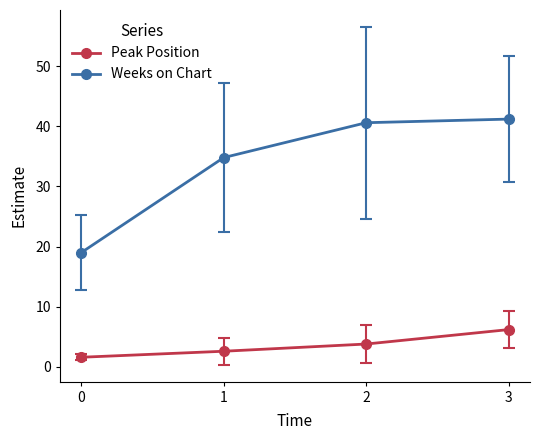

Rank the series by their maximum value, from highest to lowest.

Weeks on Chart, Peak Position